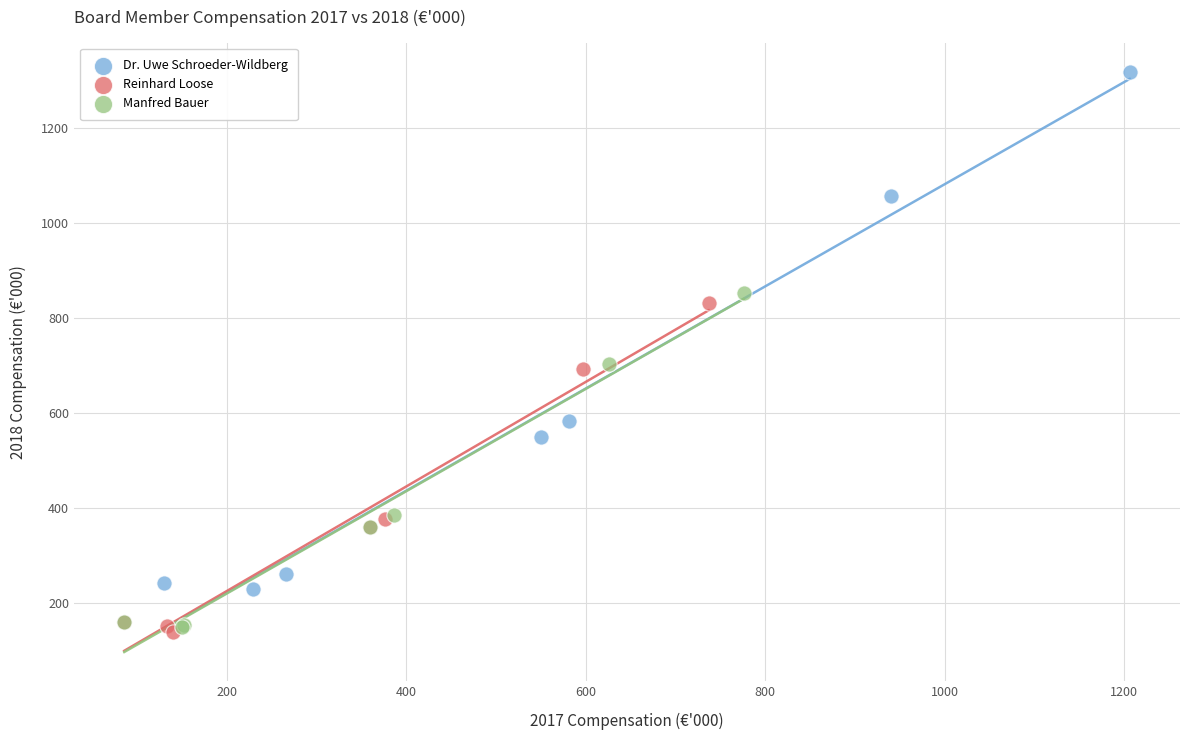

Which series reaches the maximum Y coordinate?

Dr. Uwe Schroeder-Wildberg